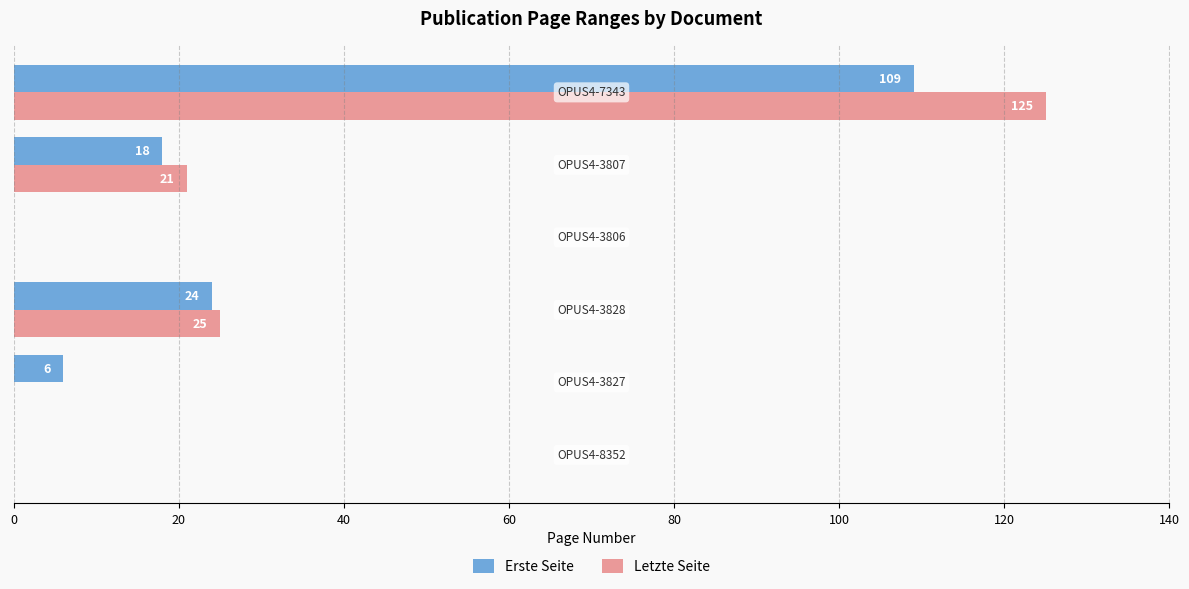

What is the maximum value for Erste Seite?

109